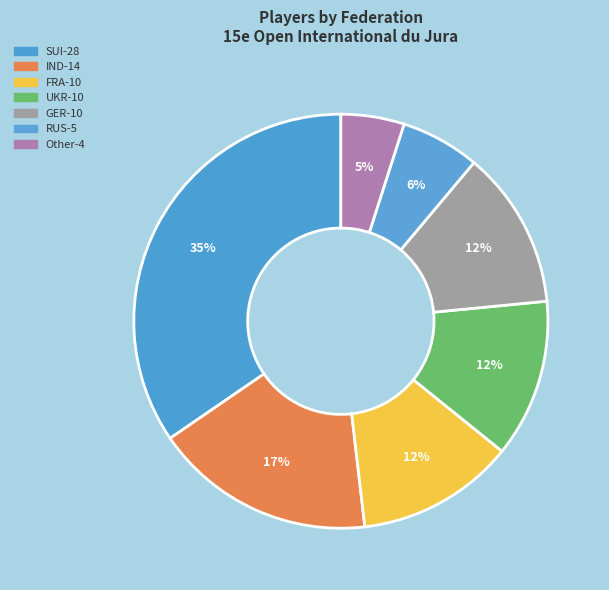

To the nearest percent, what is the difference between the largest and smallest slice percentages?

30%